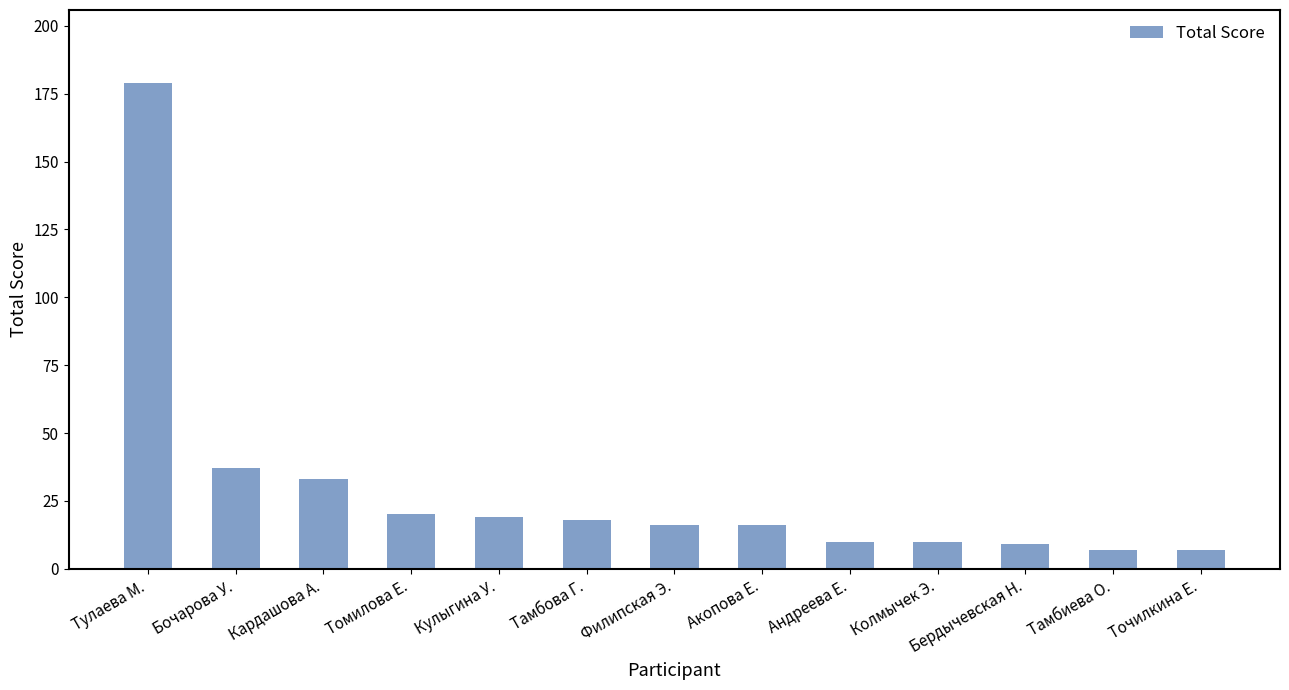

What is the difference between the values at Тамбова Г. and Точилкина Е.?

11